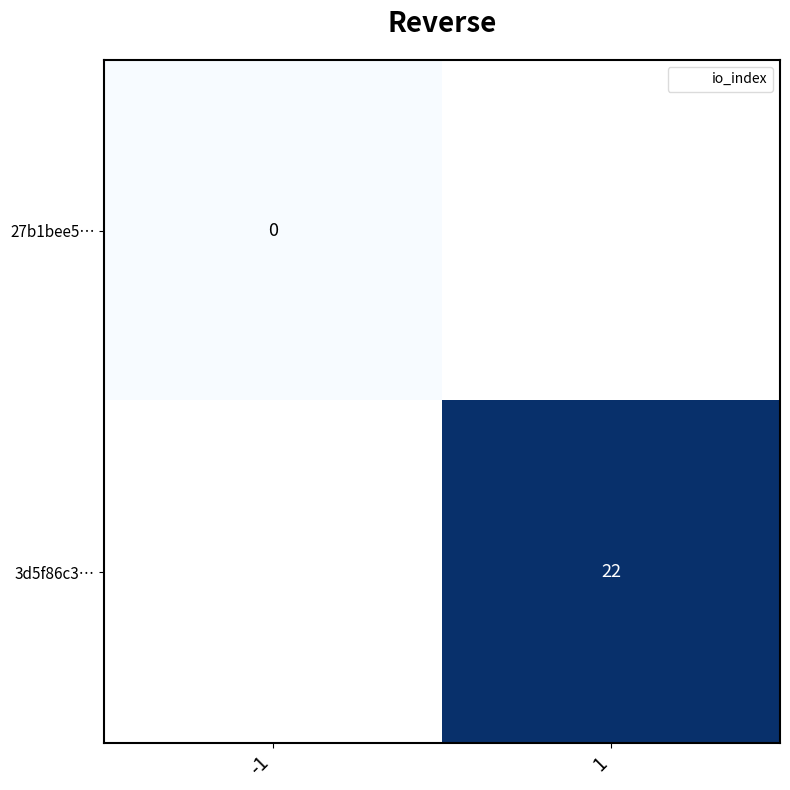

Count the number of categories in the chart.

2